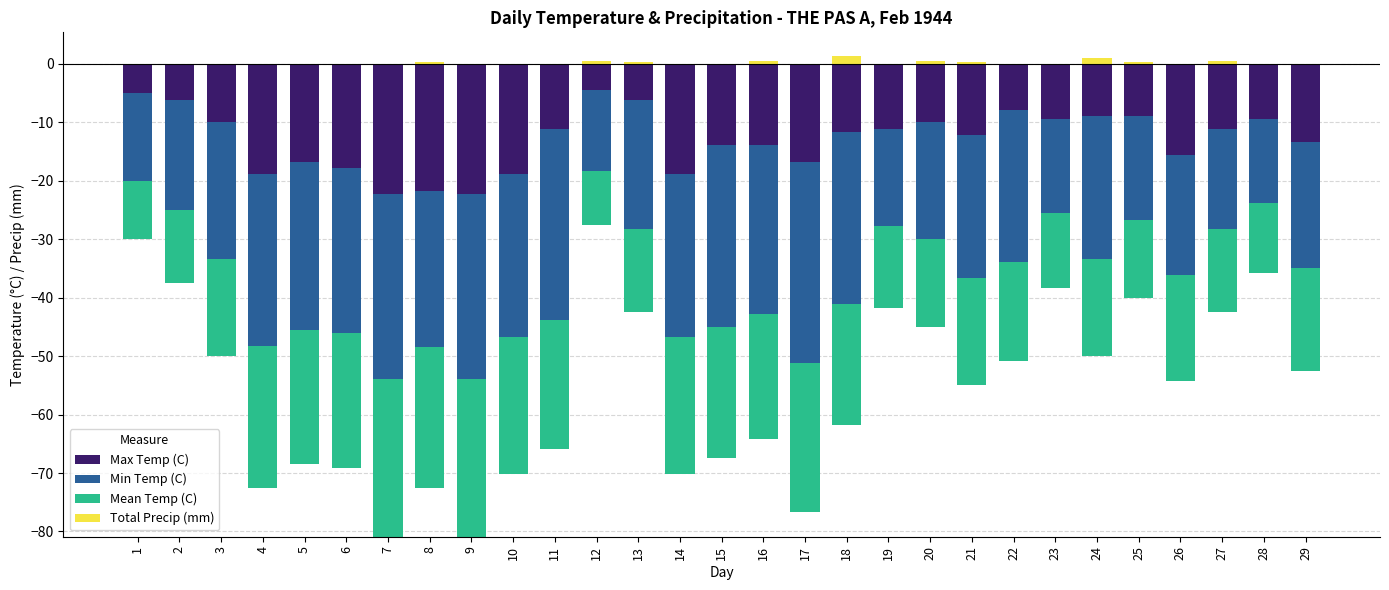

What is the difference between the second highest and second lowest values in the Min Temp (C) series?

18.4